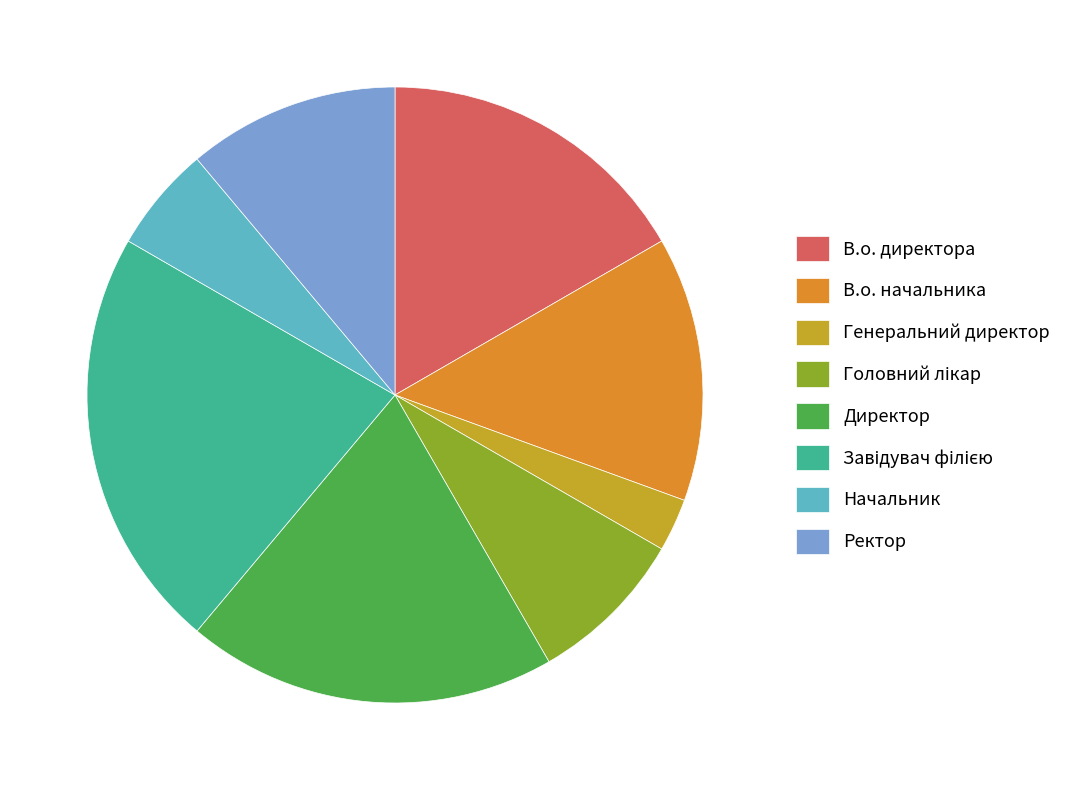

Which category has the biggest portion of the pie?

Завідувач філією